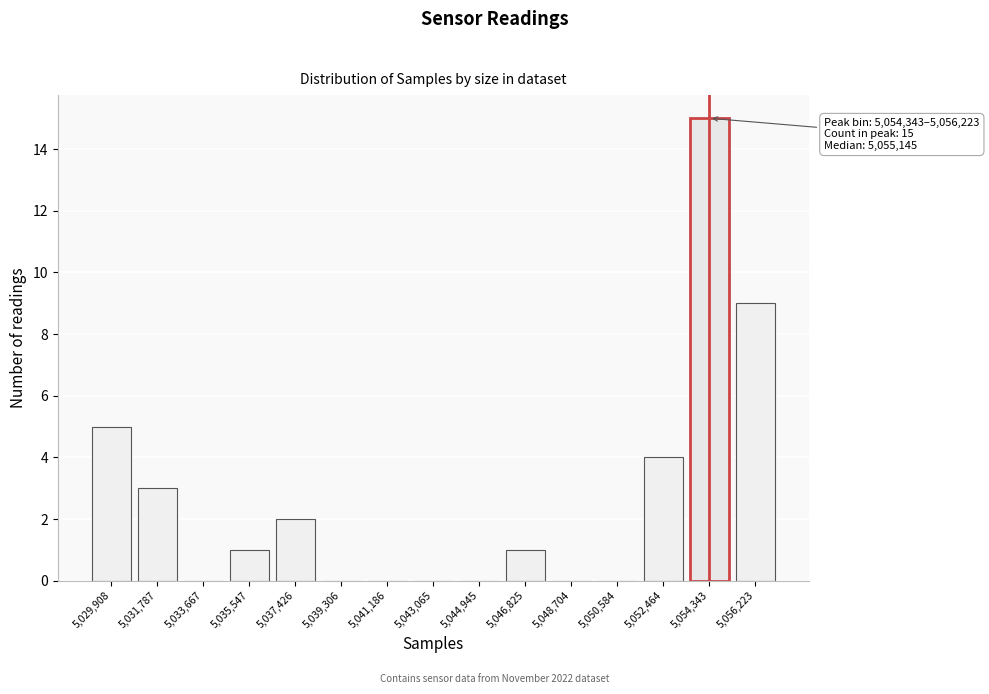

Reading right to left, extract all data points from this chart.

5,056,223=9	5,054,343=15	5,052,464=4	5,050,584=0	5,048,704=0	5,046,825=1	5,044,945=0	5,043,065=0	5,041,186=0	5,039,306=0	5,037,426=2	5,035,547=1	5,033,667=0	5,031,787=3	5,029,908=5